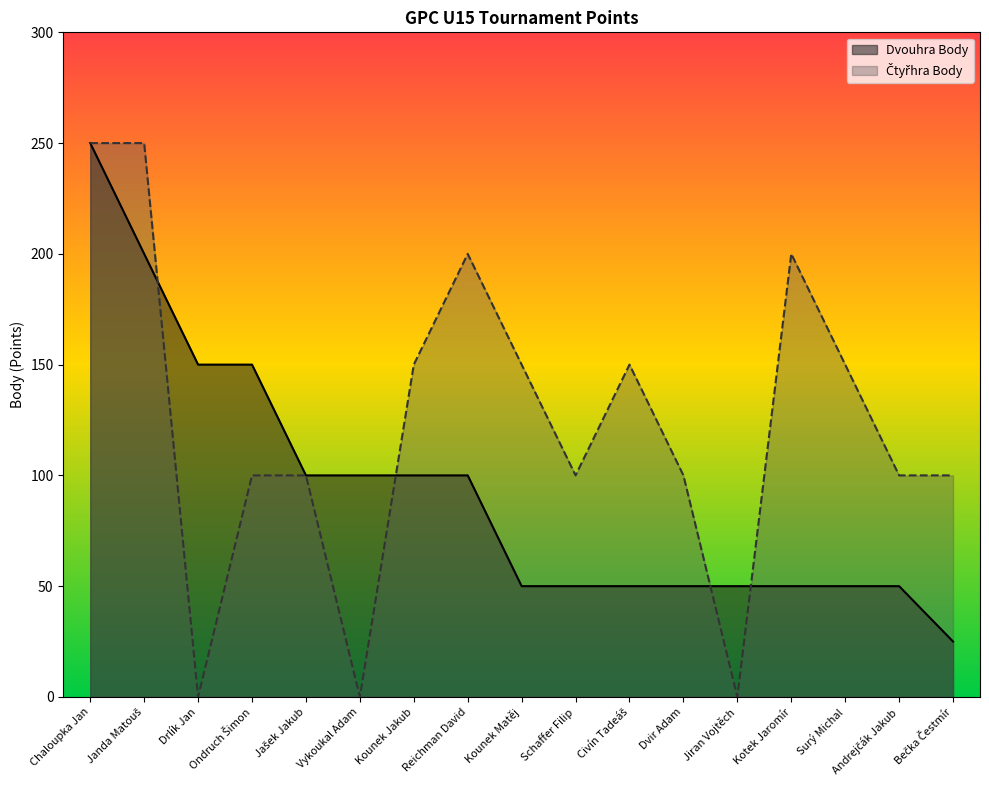

True or false: Čtyřhra Body has a value of 100 at Schaffer Filip.

True